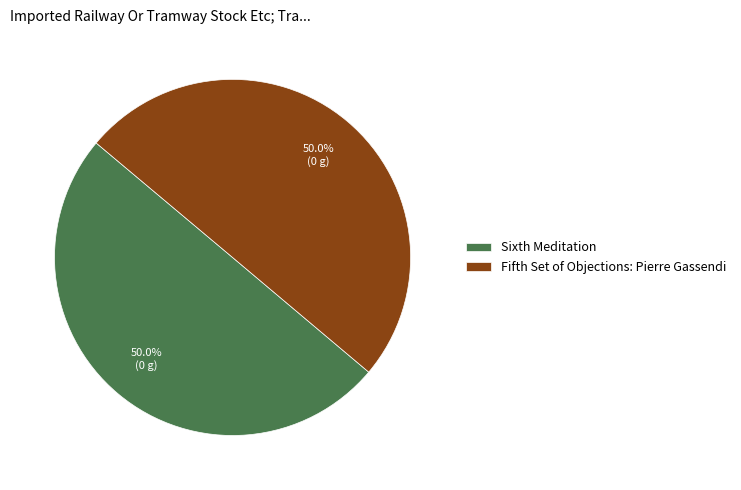

To the nearest percent, what is the combined percentage of Sixth Meditation and Fifth Set of Objections: Pierre Gassendi?

100%